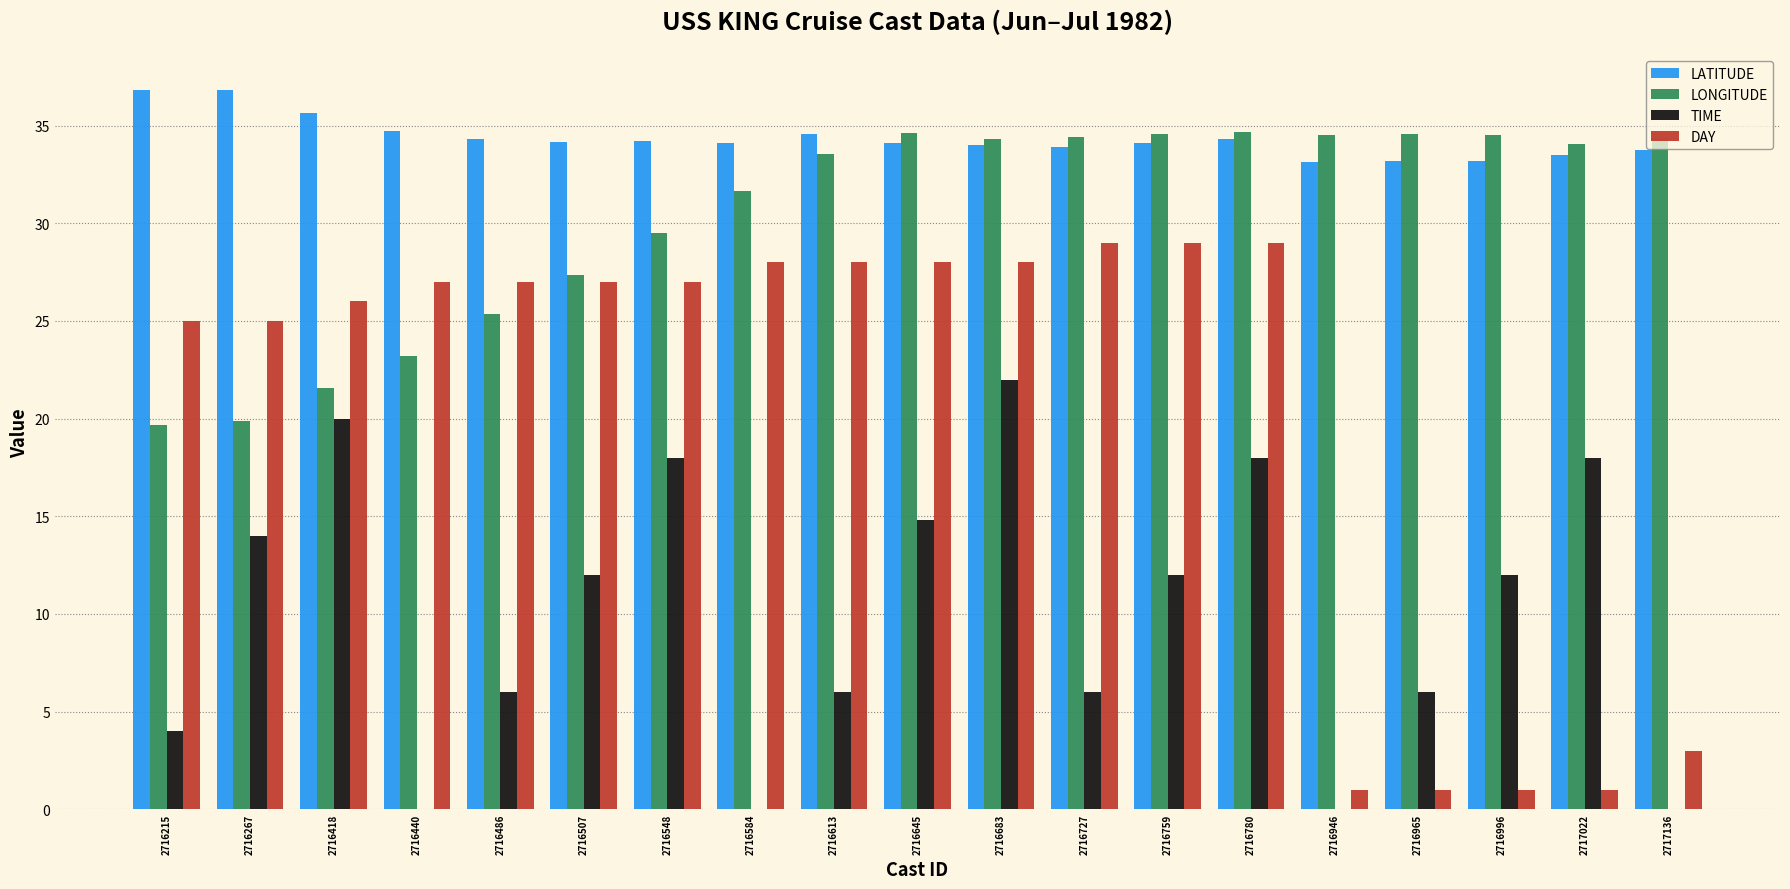

The LATITUDE series shows 33.7 at 2717136. True or false?

True